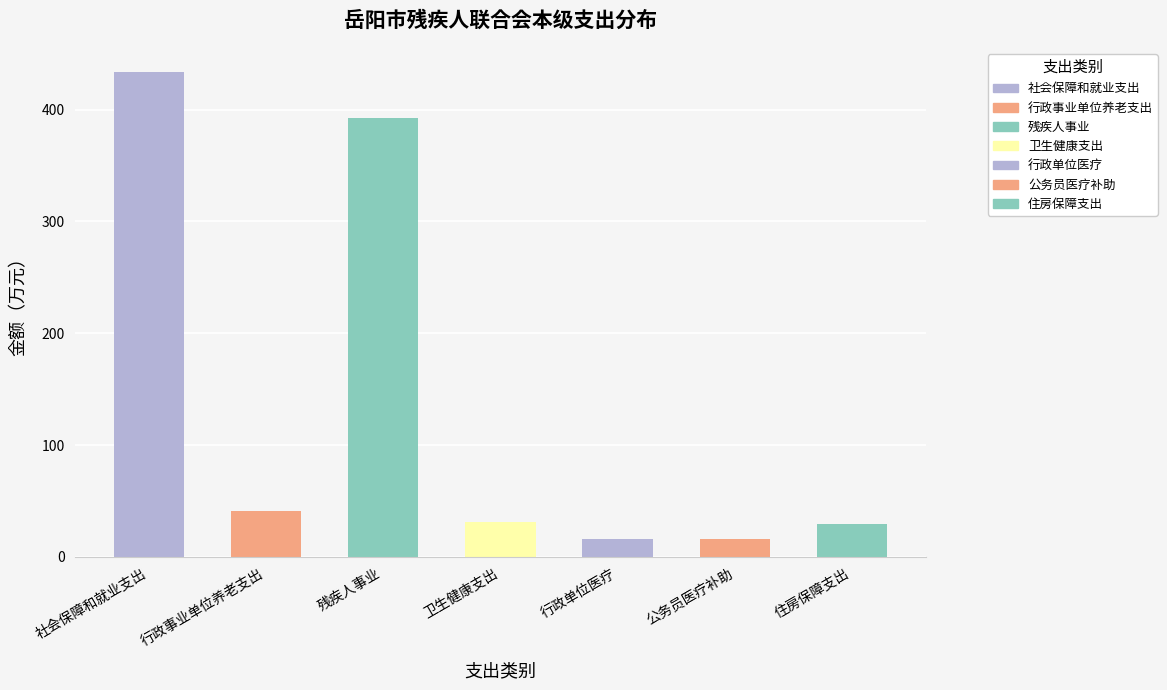

What is the minimum value shown in the chart?

15.6